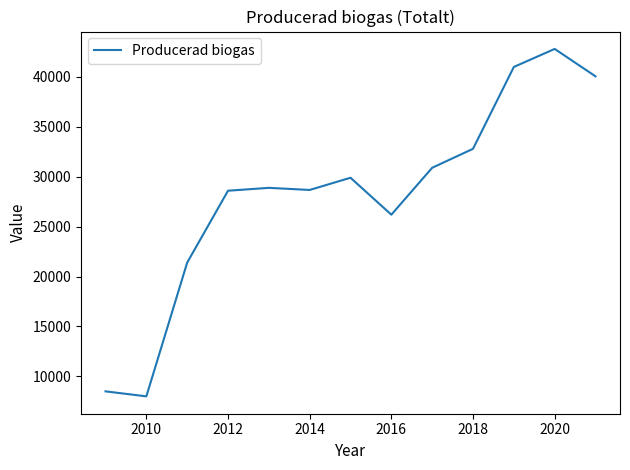

What is the maximum value shown in the chart?

42806